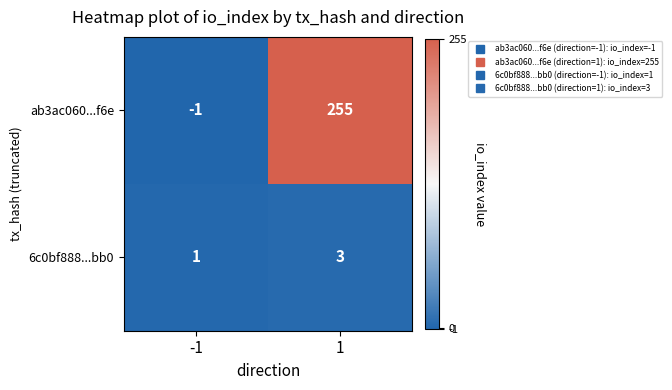

What is the difference between the highest and lowest values at 1?

252